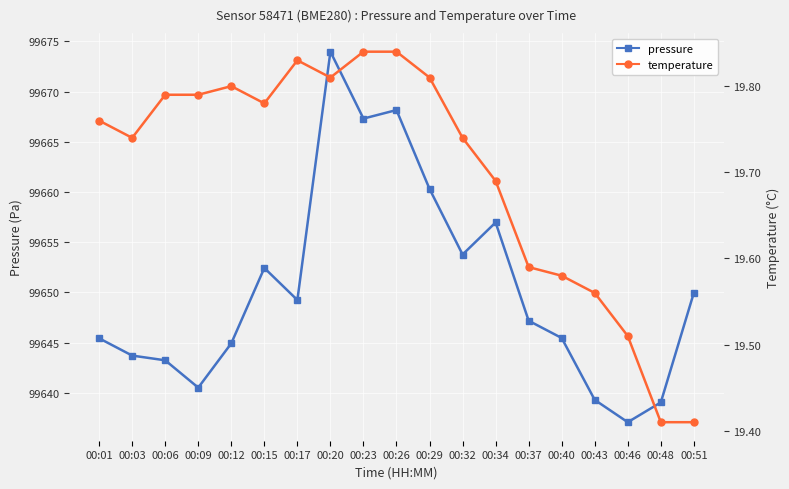

What is the minimum value for pressure?

99637.1